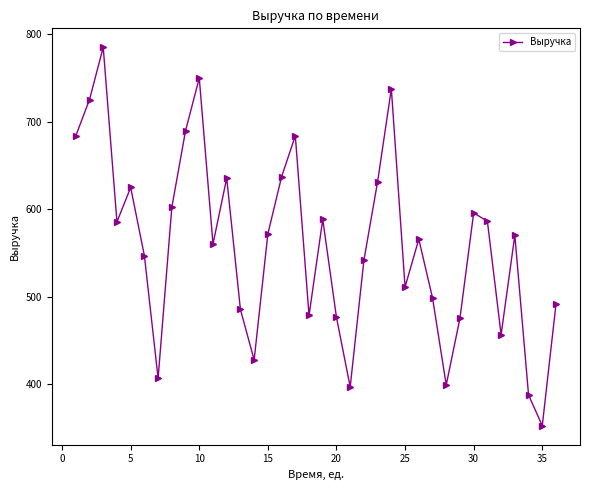

True or false: the data has more than 0 interior local peaks.

True